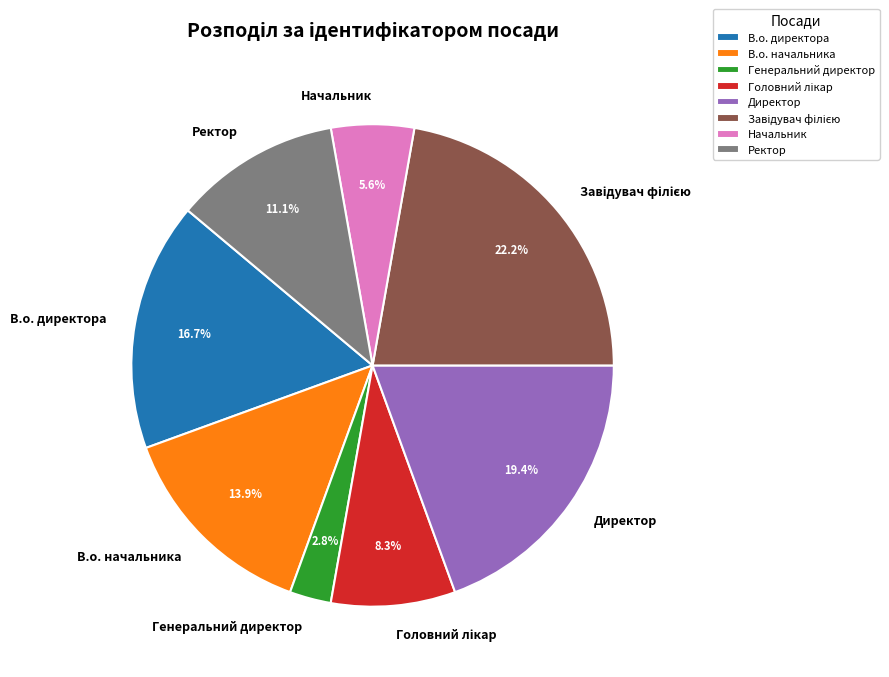

Between В.о. начальника and Ректор, which is larger?

В.о. начальника